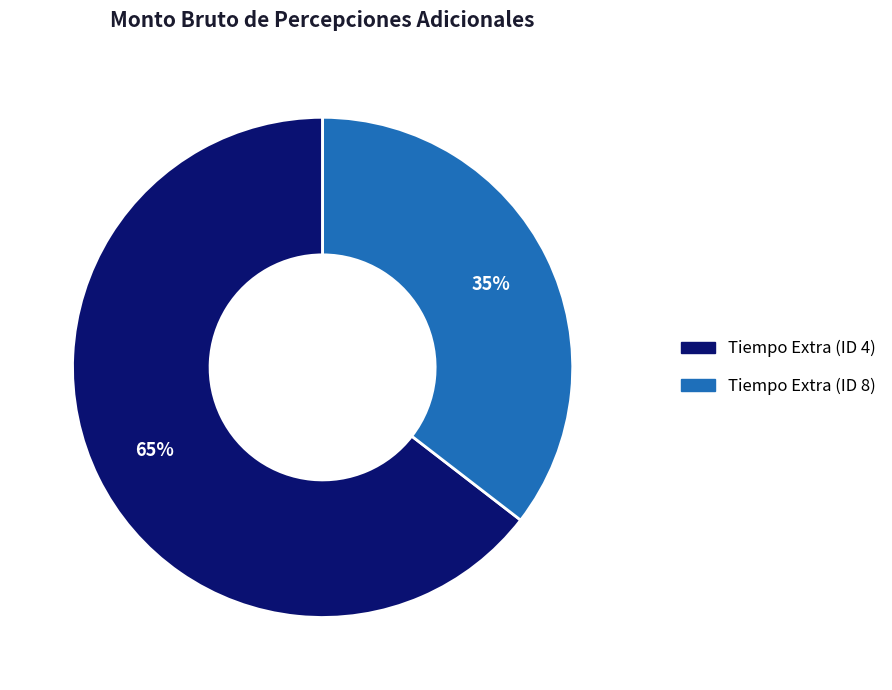

Rank the categories by value from highest to lowest.

Tiempo Extra (ID 4), Tiempo Extra (ID 8)